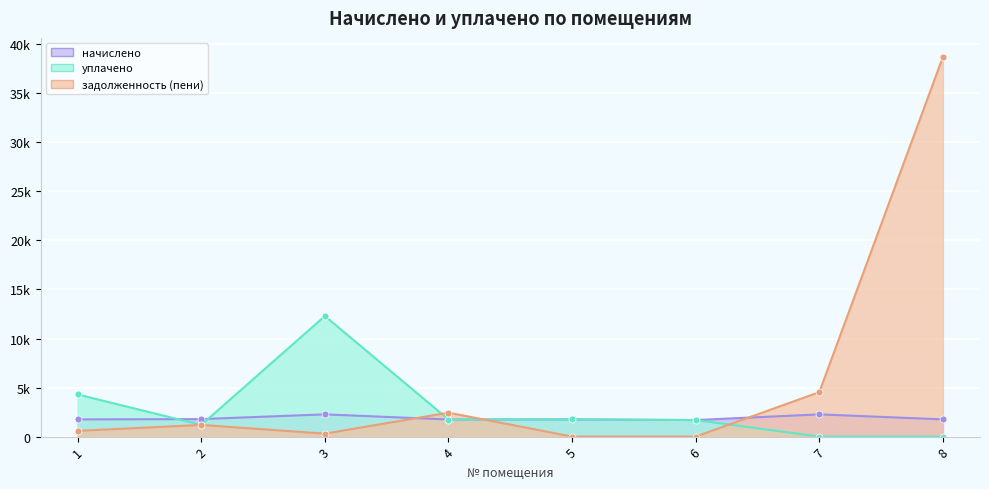

Between 3 and 5, which series saw the biggest shift?

уплачено